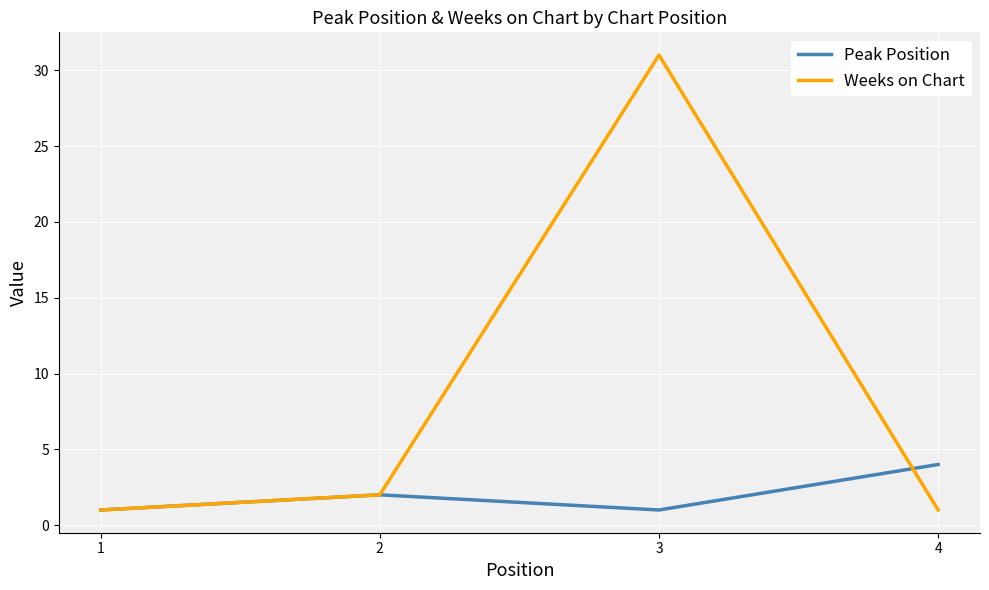

Rank the series by their maximum value, from lowest to highest.

Peak Position, Weeks on Chart